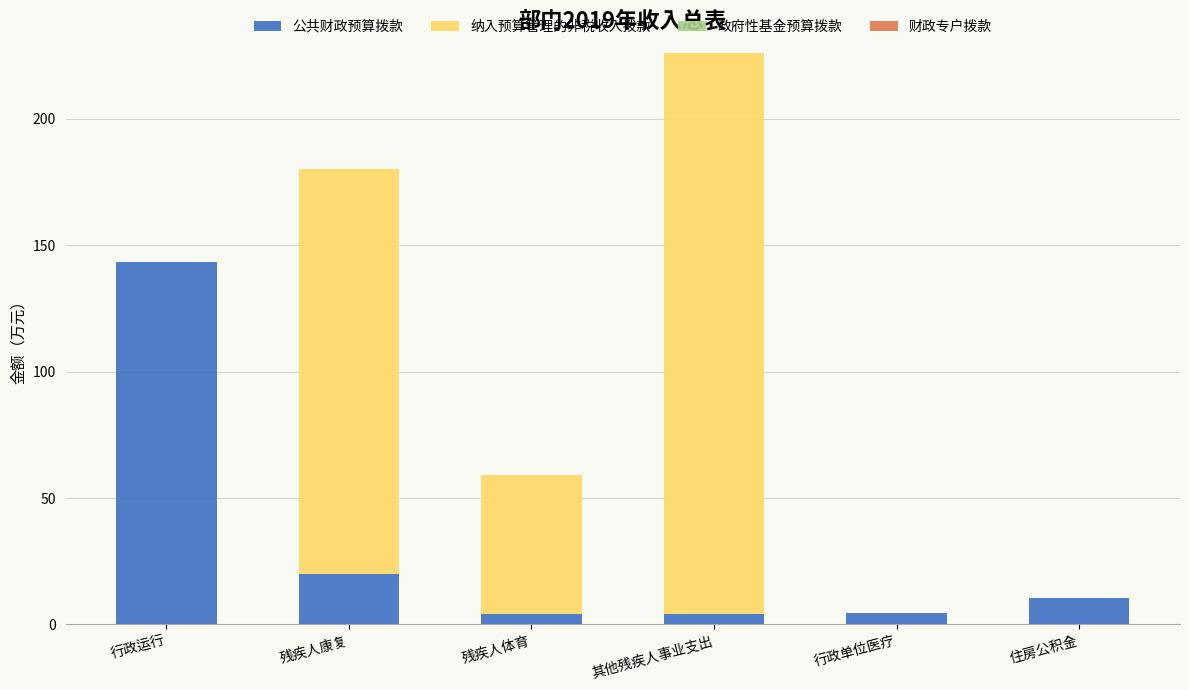

At which label is 公共财政预算拨款 closest to 73?

残疾人康复